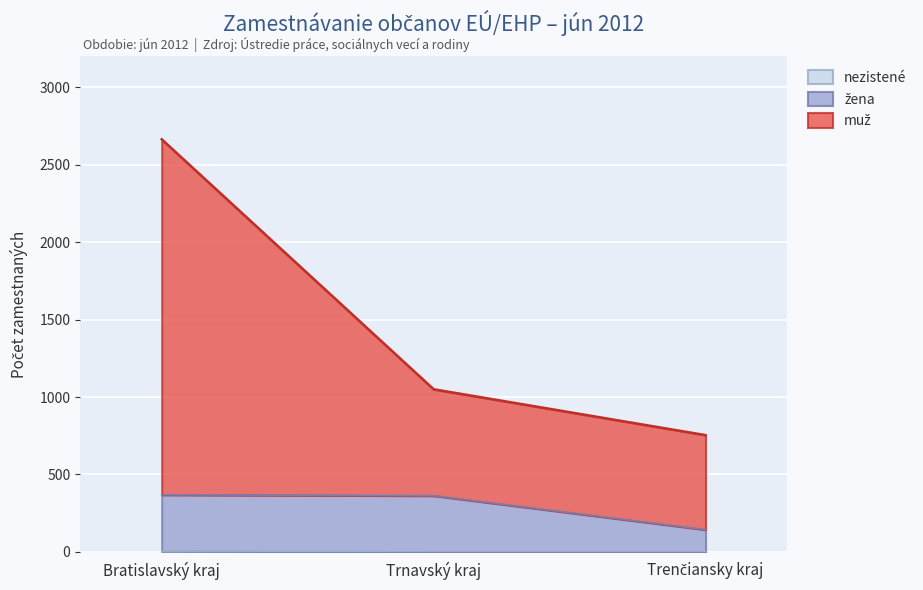

What are all the series names shown in the legend?

muž, žena, nezistené